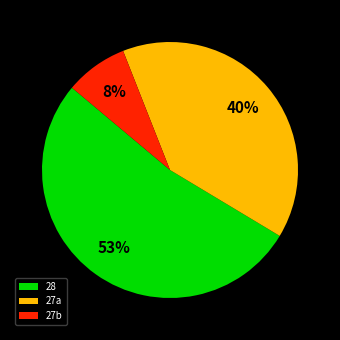

Which category has the smallest portion of the pie?

27b